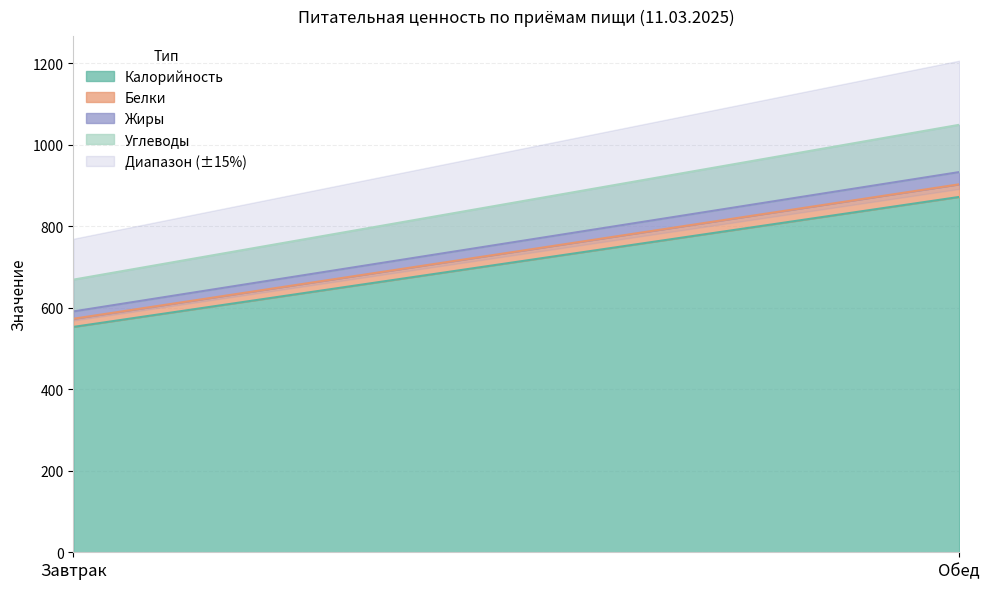

At which category is the sum across all series the highest?

Обед